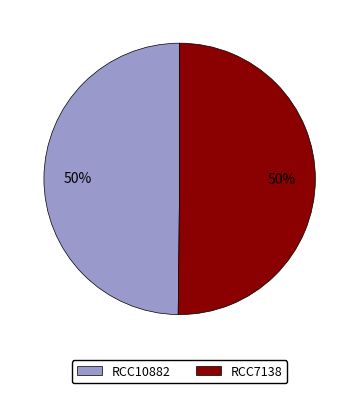

Approximately how many times larger is the value at RCC10882 compared to RCC7138?

1.0